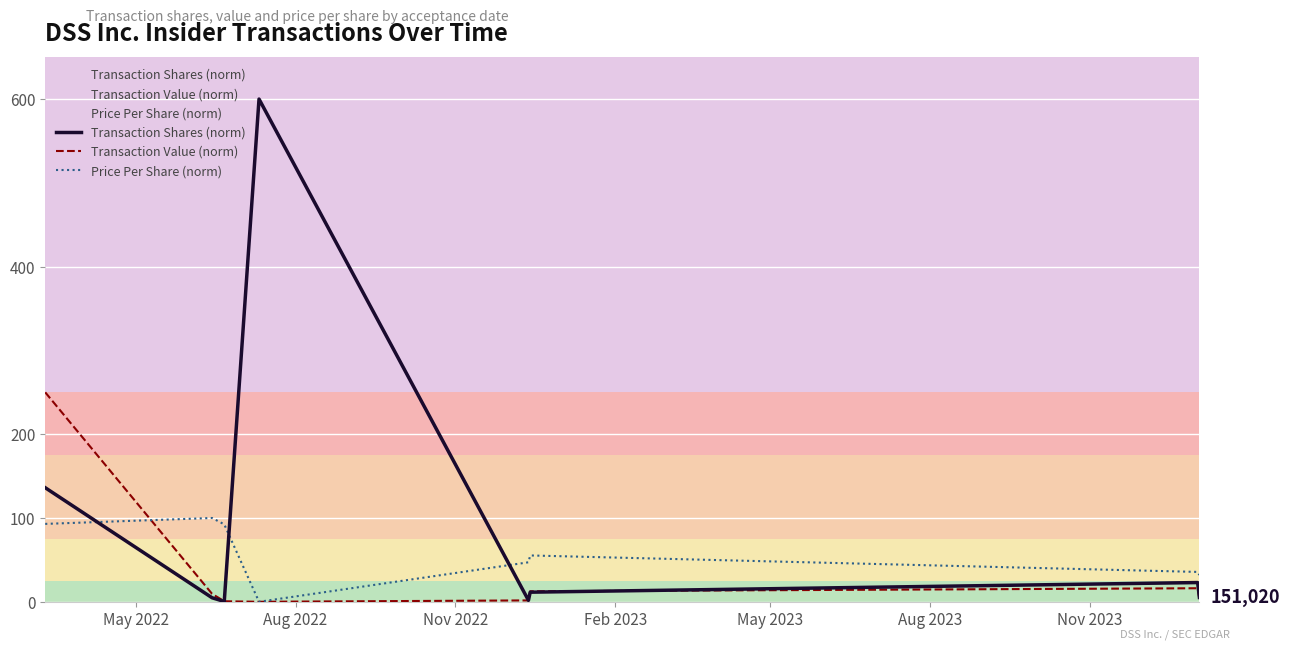

Which series has the largest total across all categories?

Transaction Shares (norm)